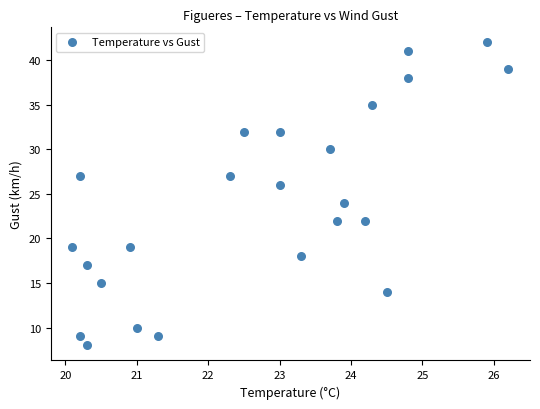

What is the range of Y values (max minus min)?

34